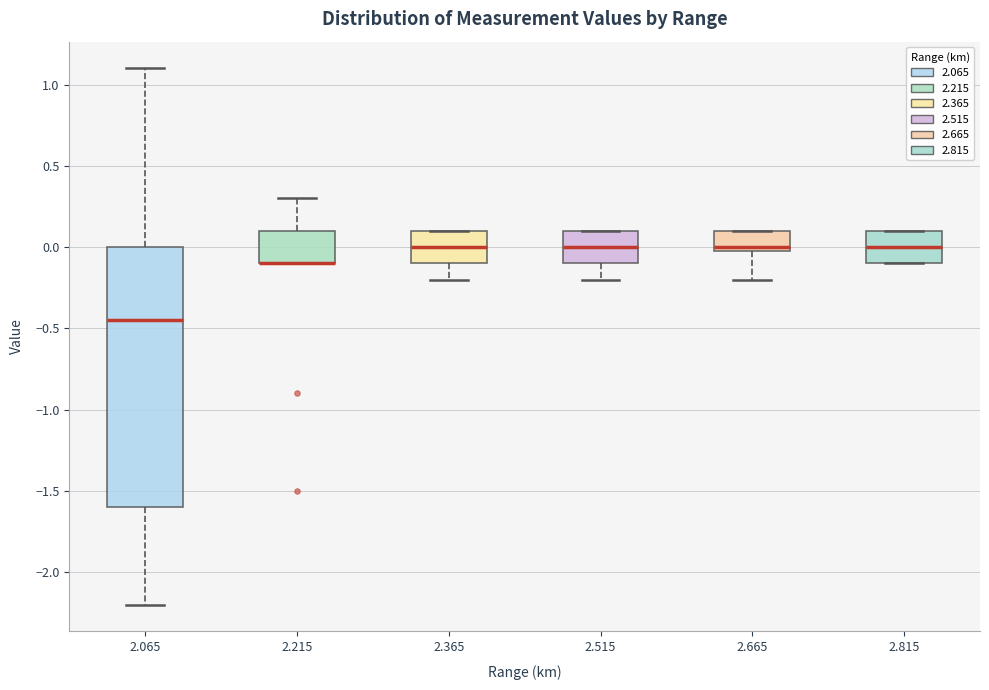

Reading left to right, transcribe this box plot: for each box, give where its median line is, the range the box spans, and where its two whiskers end, as read against the y-axis. The values are not printed on the chart, so give them approximately, as read against the axis.

2.065: median -0.45, box -1.60 to 0.00, whiskers -2.20 to 1.10
2.215: median -0.10 (drawn on the box's lower edge), box -0.10 to 0.10, whiskers -0.10 to 0.30
2.365: median 0.00, box -0.10 to 0.10, whiskers -0.20 to 0.10
2.515: median 0.00, box -0.10 to 0.10, whiskers -0.20 to 0.10
2.665: median 0.00 (just above the box's lower edge), box 0.00 to 0.10, whiskers -0.20 to 0.10
2.815: median 0.00, box -0.10 to 0.10, whiskers -0.10 to 0.10